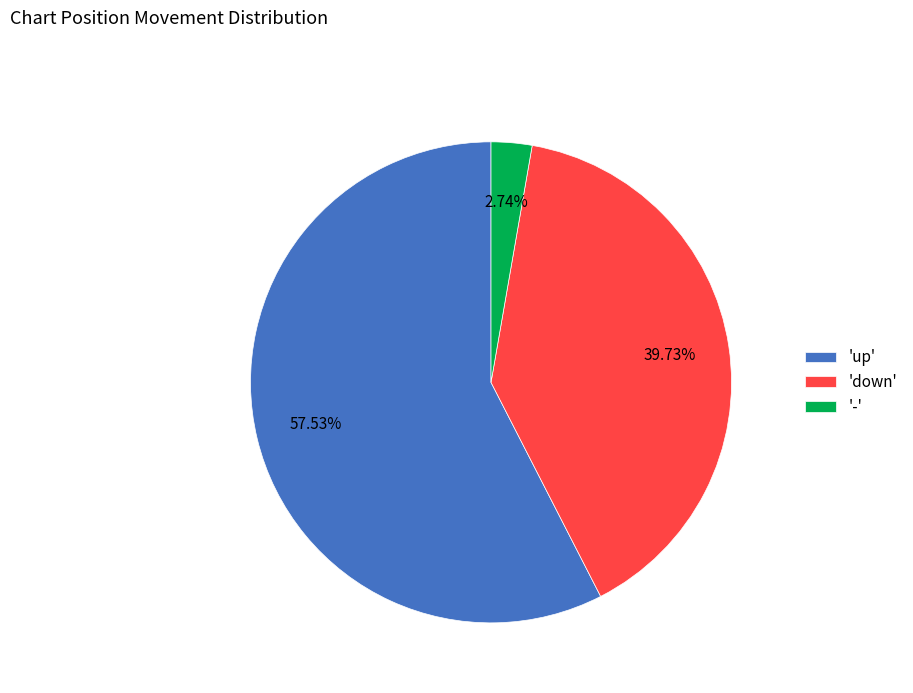

Is the sum of 'down' and '-' greater than half?

No